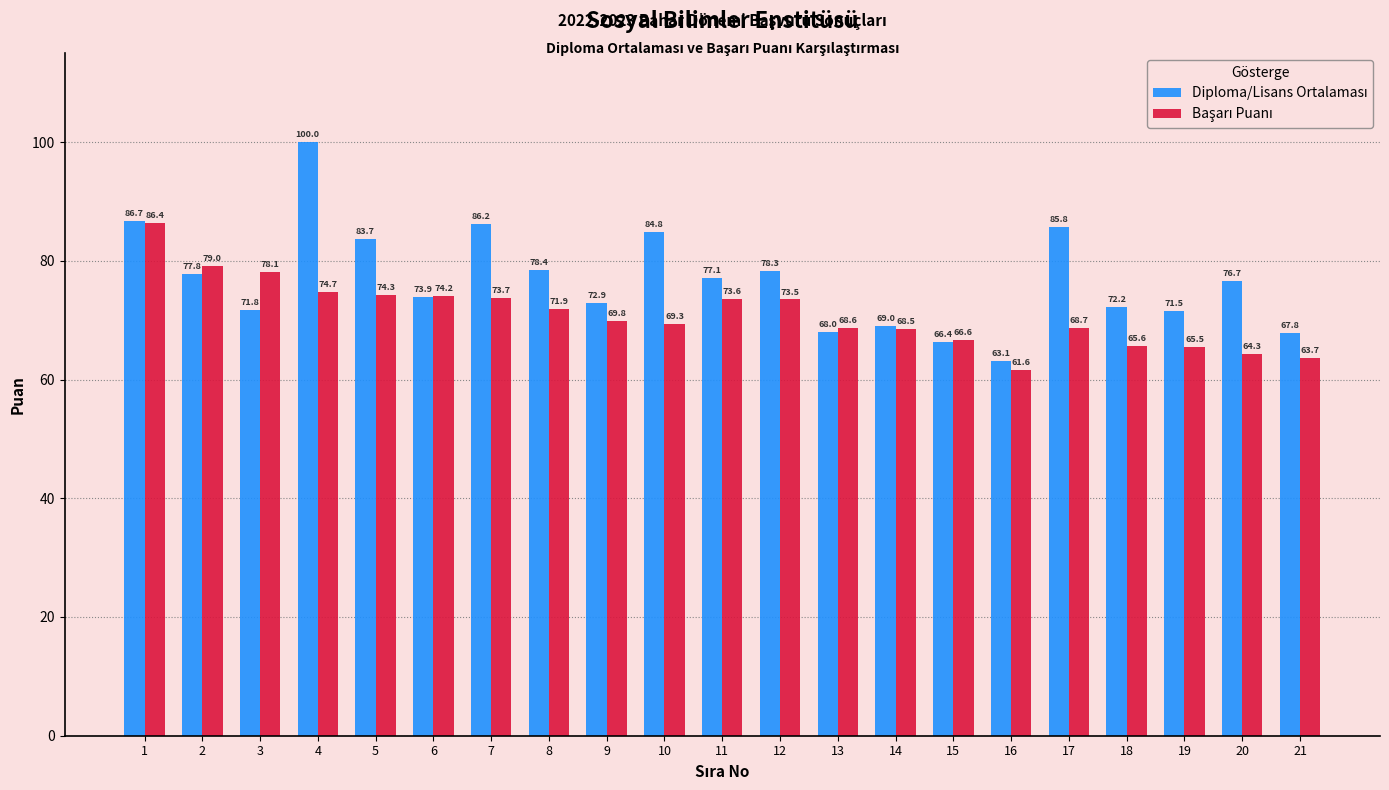

At which category is the sum across all series the highest?

4